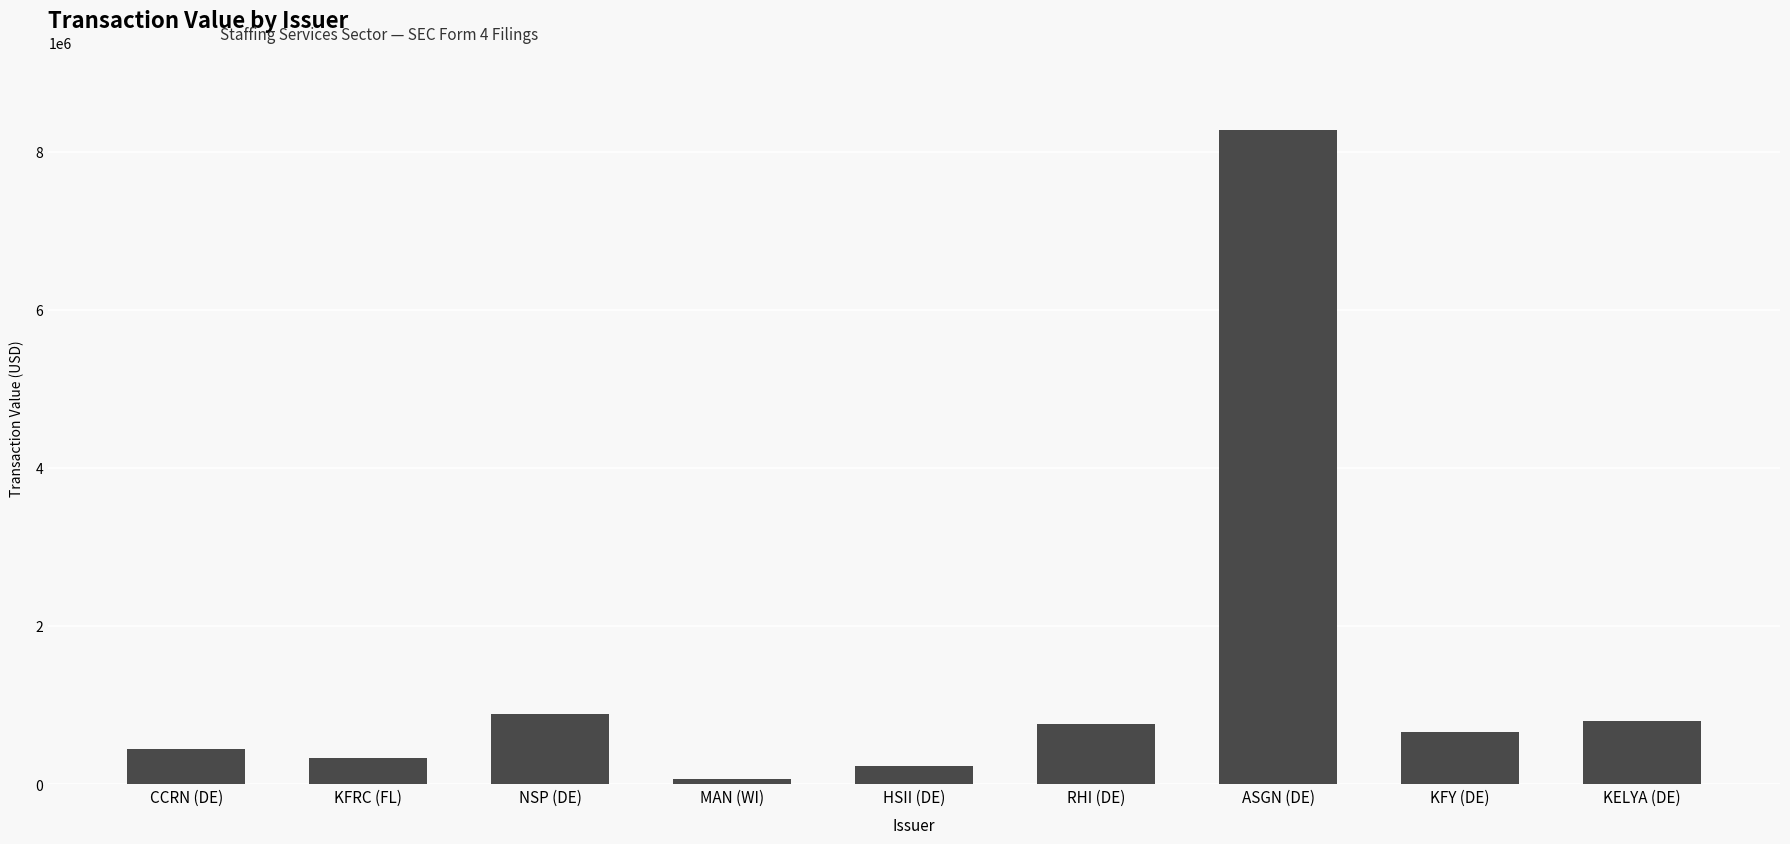

What is the sum of all values?

12421886